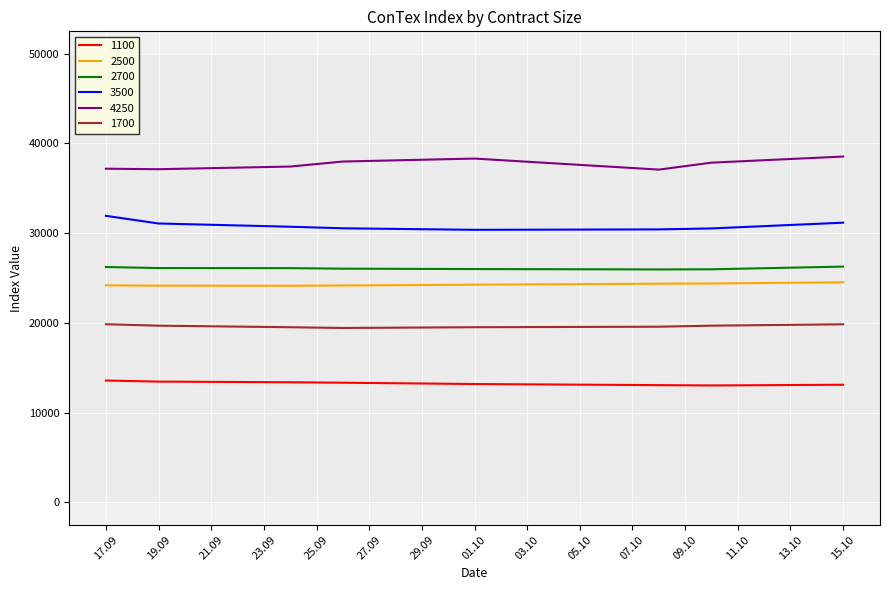

What is the difference between the second highest and minimum values in the 4250 series?

1229